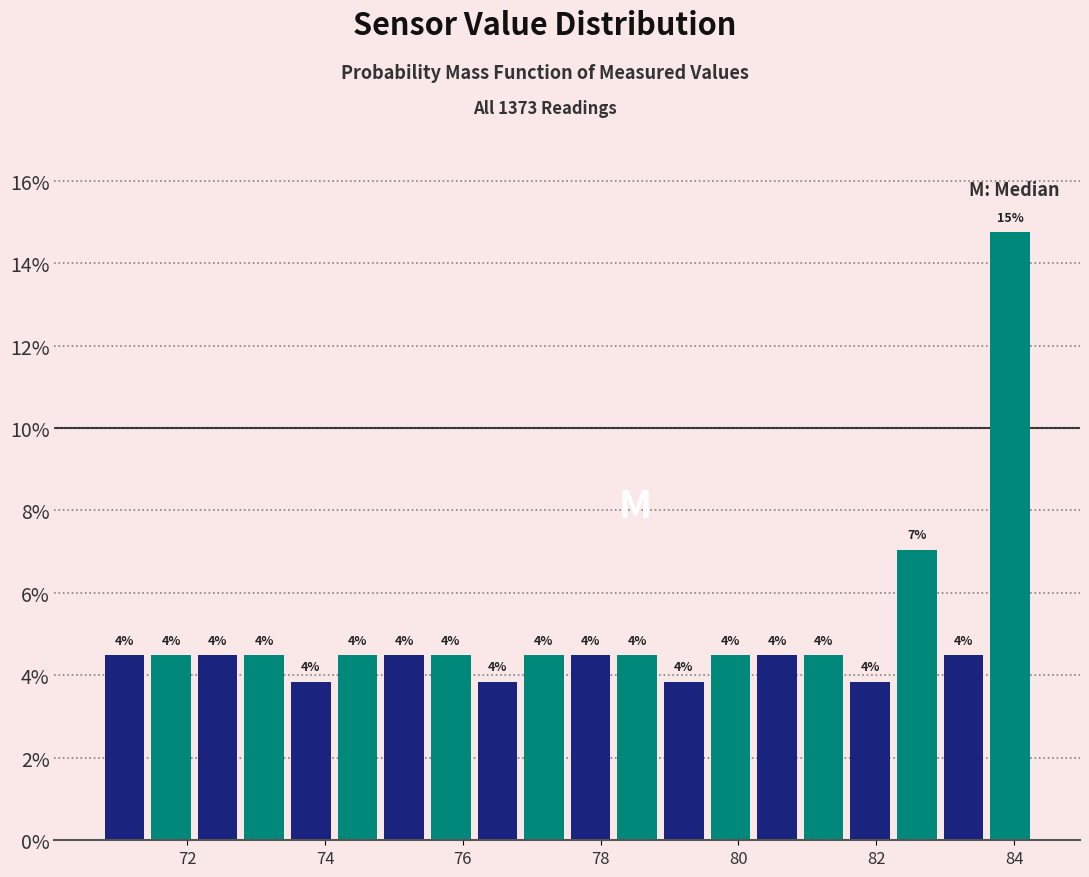

Read against the x-axis, roughly where is the centre of the tallest bar?

84.0